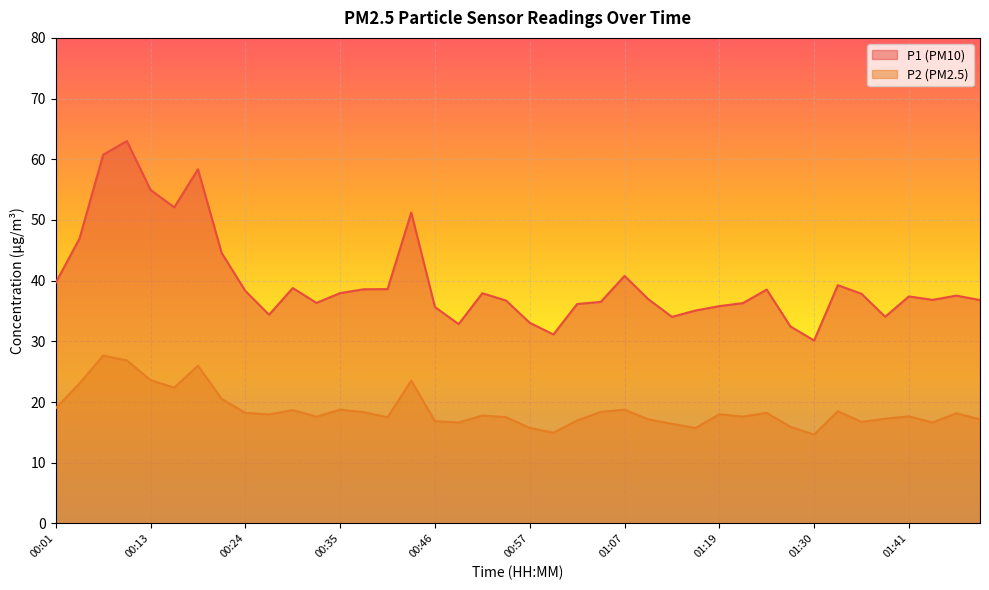

At how many categories does at least one series exceed 17?

40